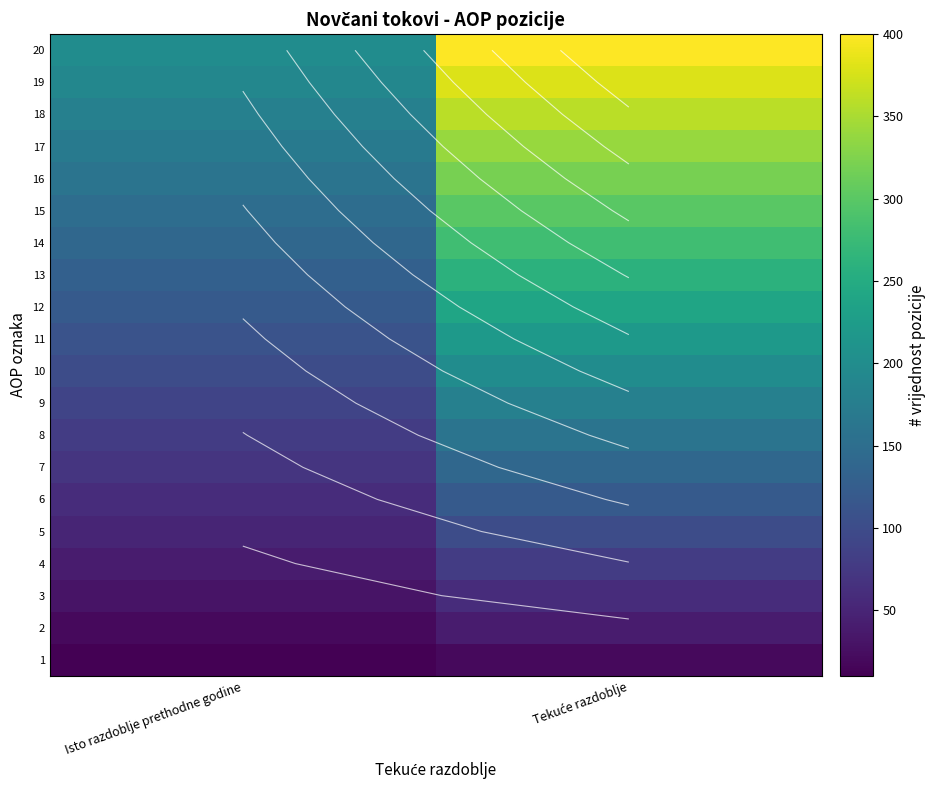

What is the maximum value shown in the chart?

400